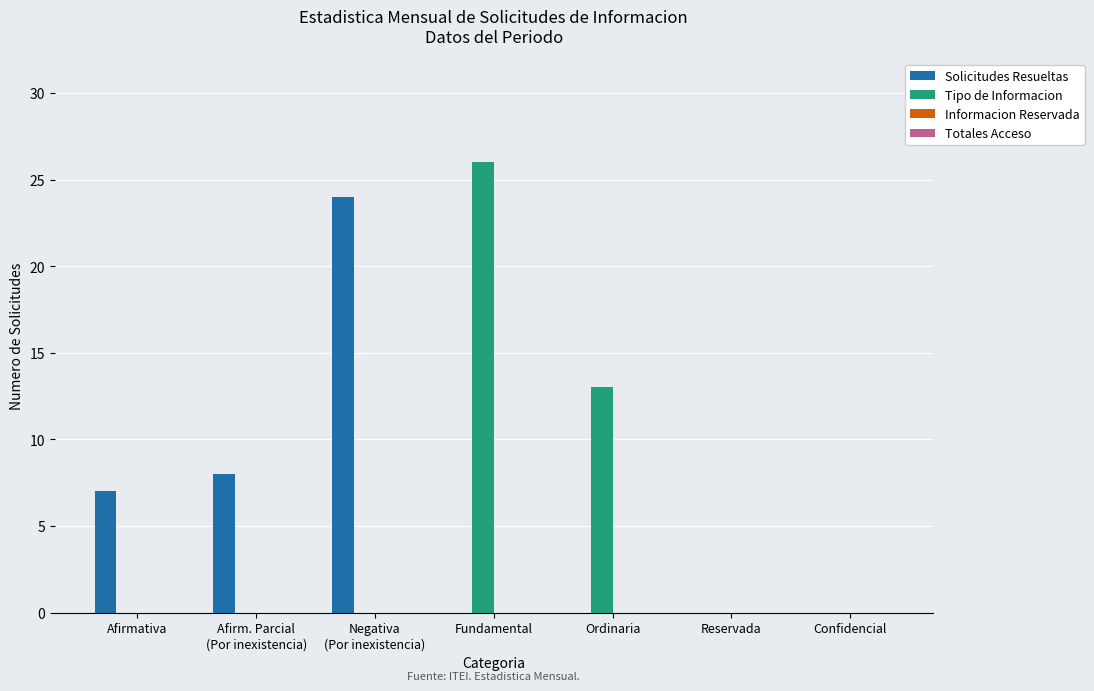

Is the value of Solicitudes Resueltas at Confidencial greater than the value of Tipo de Informacion at Ordinaria?

No